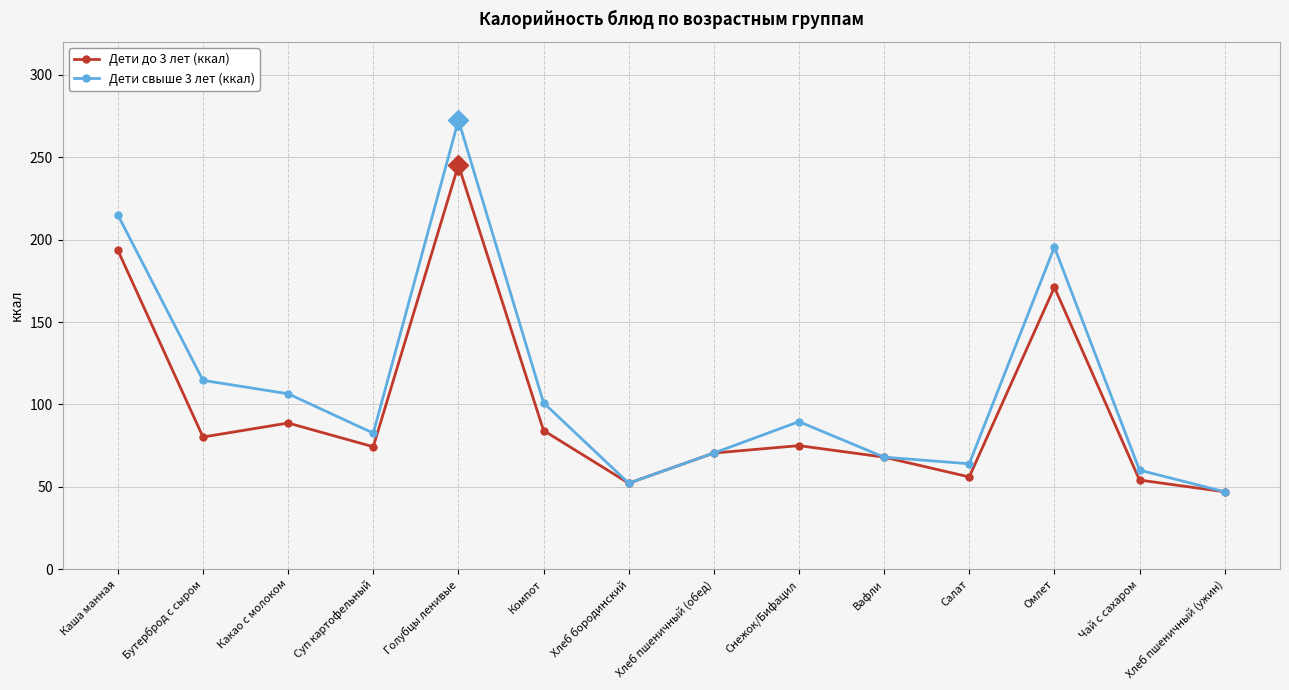

What is the total value across all series at Голубцы ленивые?

517.8